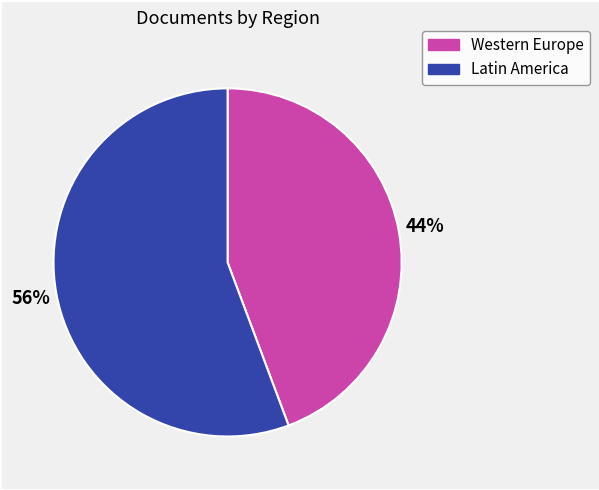

Is there a majority slice in this chart?

Yes